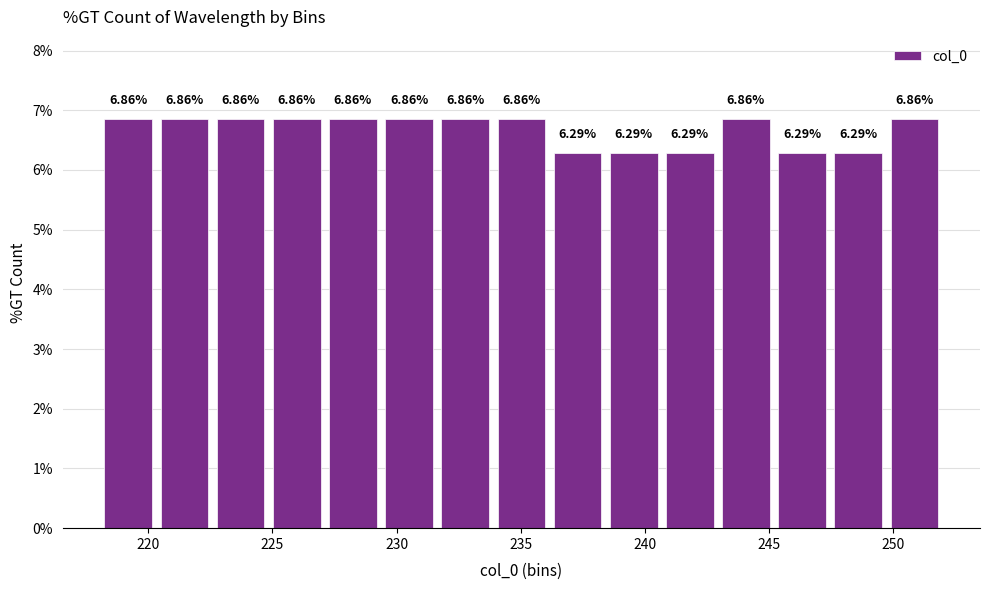

Reading left to right, list every bar in this chart as the range it spans on the x-axis followed by its height. The bar edges are not printed on the chart, so give them approximately, as read against the axis.

218.0 to 220.5: 6.86
220.5 to 222.5: 6.86
222.5 to 225.0: 6.86
225.0 to 227.0: 6.86
227.0 to 229.5: 6.86
229.5 to 231.5: 6.86
231.5 to 234.0: 6.86
234.0 to 236.0: 6.86
236.0 to 238.5: 6.29
238.5 to 240.5: 6.29
240.5 to 243.0: 6.29
243.0 to 245.0: 6.86
245.0 to 247.5: 6.29
247.5 to 249.5: 6.29
249.5 to 252.0: 6.86